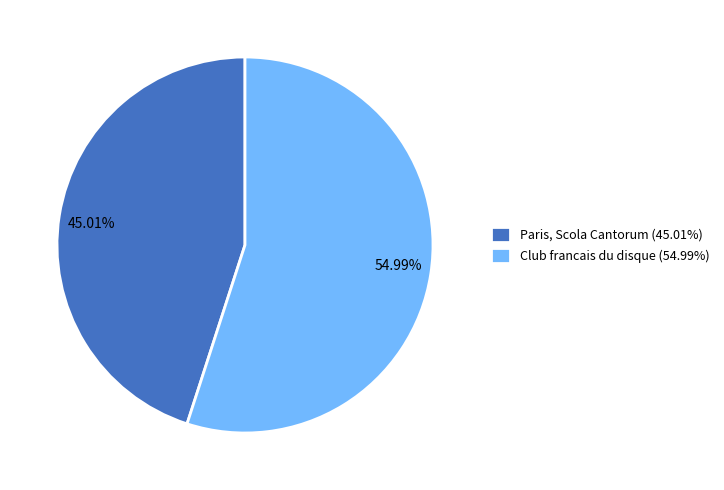

Rank the categories by value from lowest to highest.

Paris, Scola Cantorum, Club francais du disque